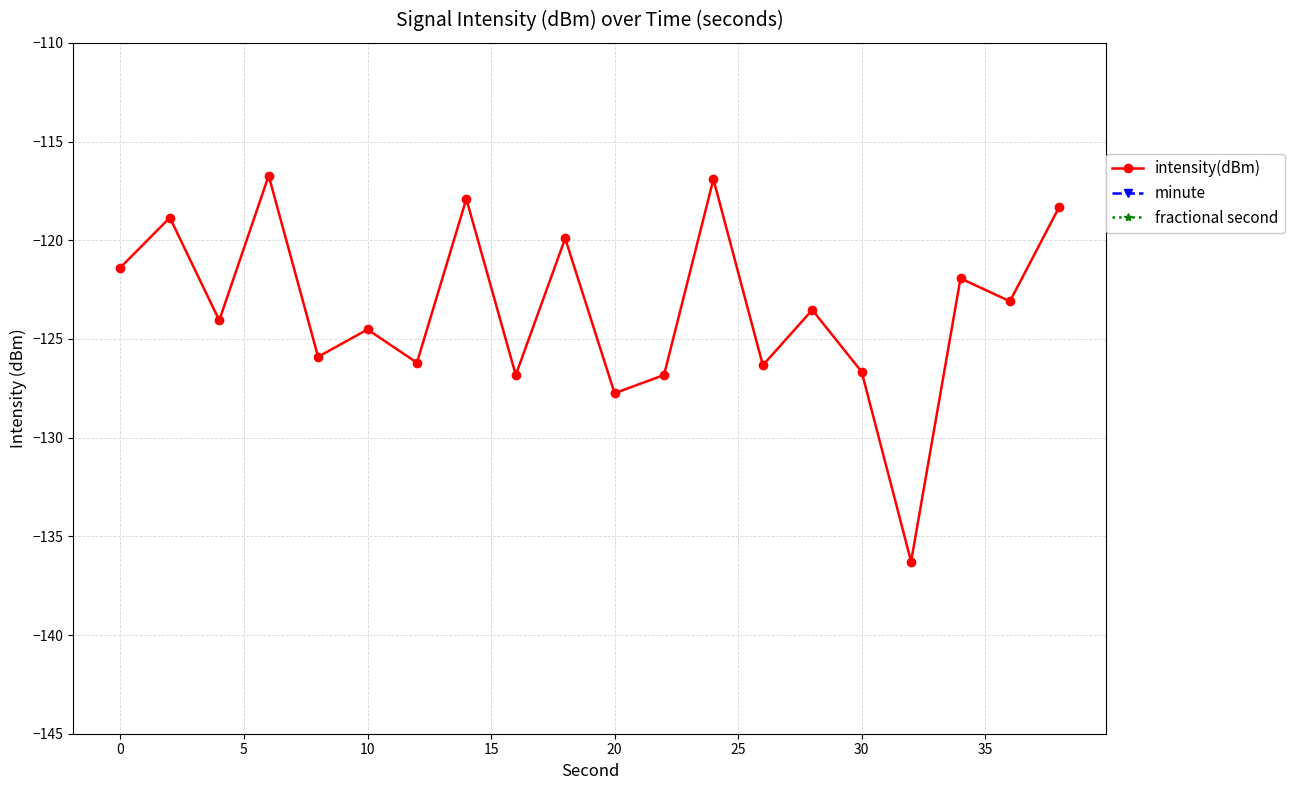

Count the number of data series in this chart.

3